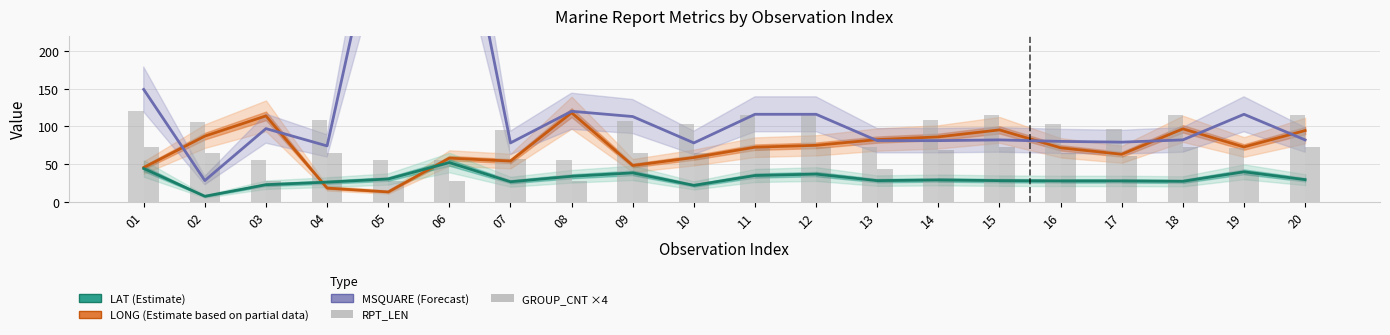

Is the value of LAT (Estimate) at 18 greater than the value of MSQUARE (Forecast) at 17?

No